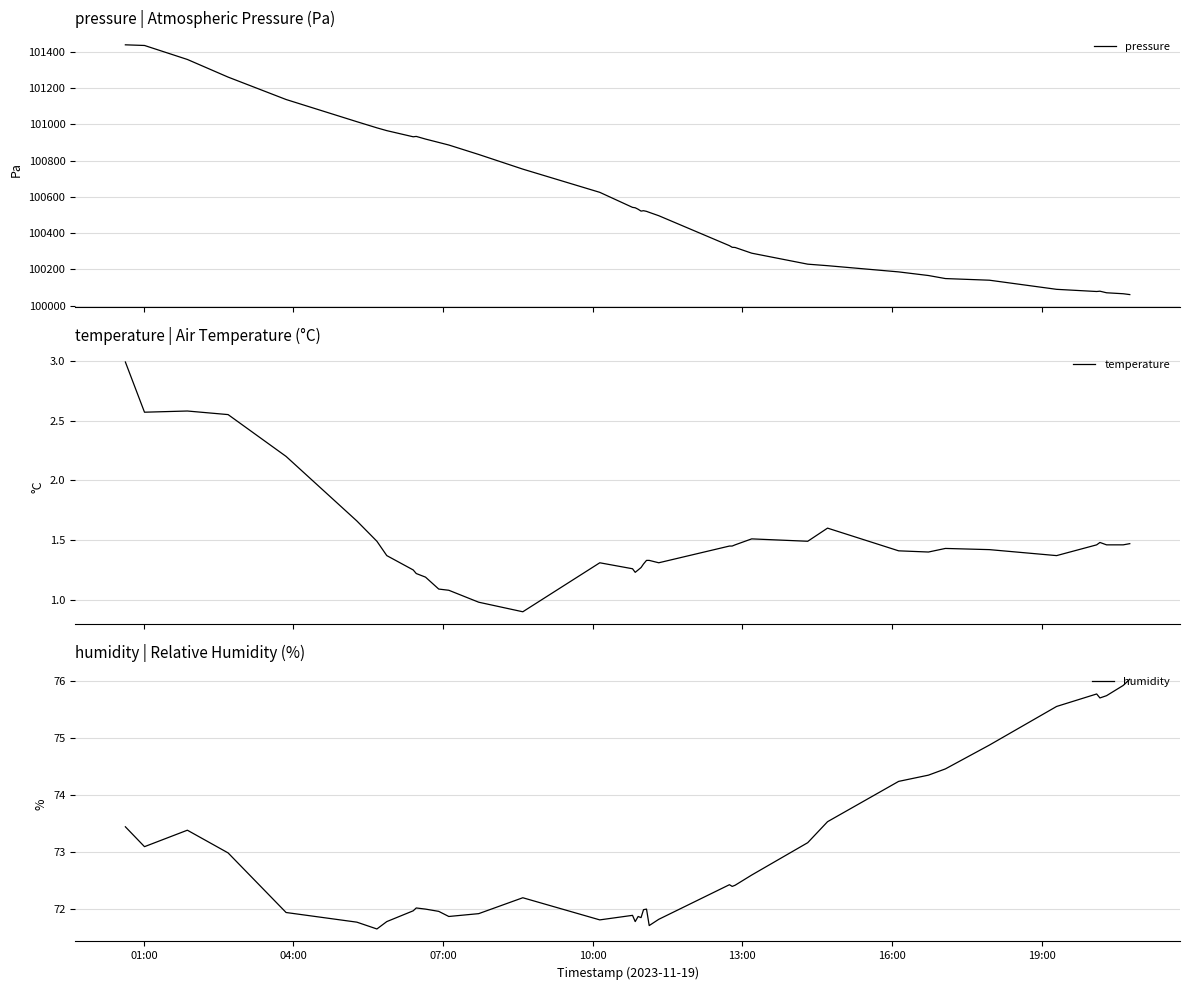

What are all the series names shown in the legend?

pressure, temperature, humidity